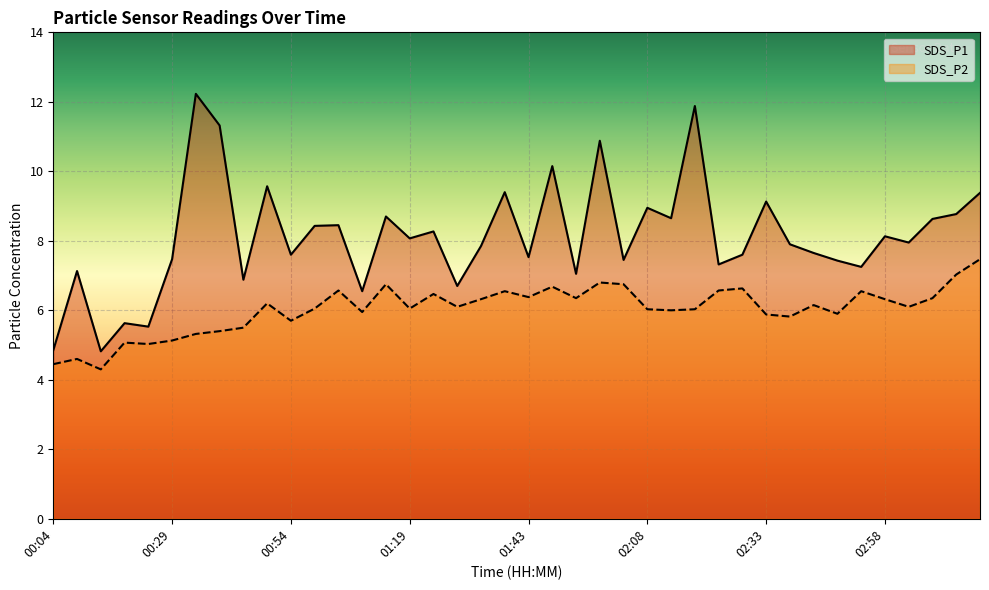

How many lines are shown in the chart?

2